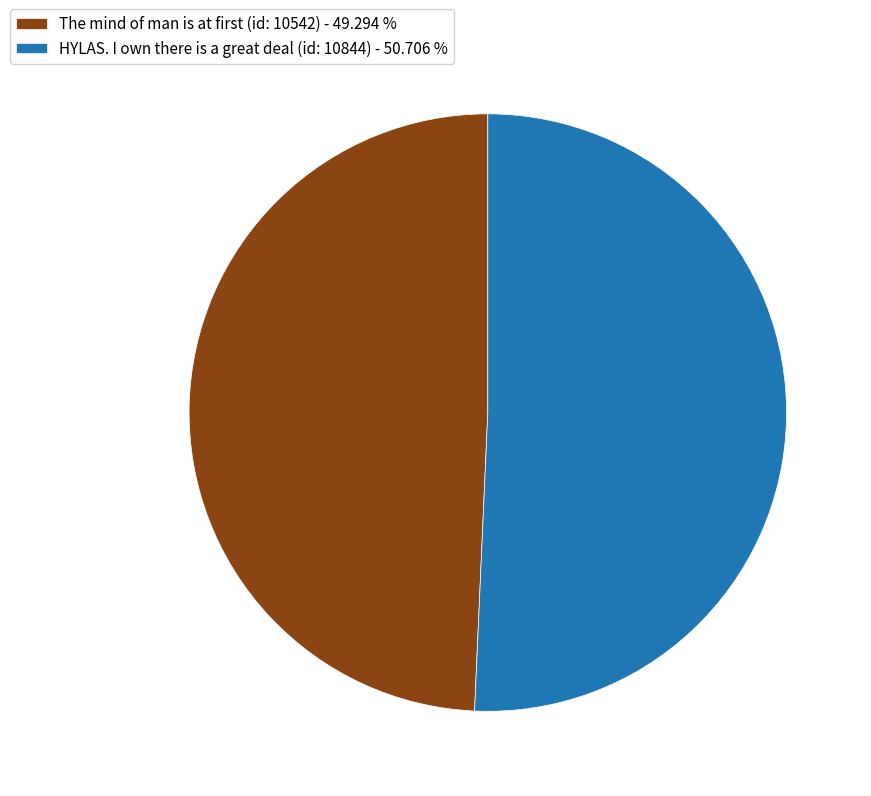

How many segments does this pie chart have?

2